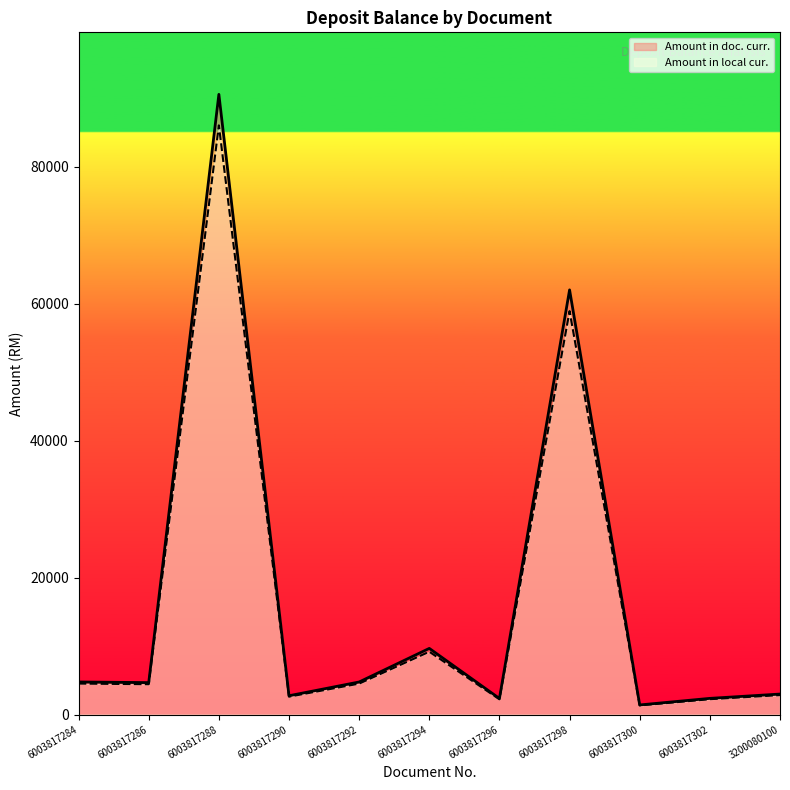

Rank the categories by Amount in doc. curr. value from lowest to highest.

6003817300, 6003817296, 6003817302, 6003817290, 3200080100, 6003817286, 6003817292, 6003817284, 6003817294, 6003817298, 6003817288